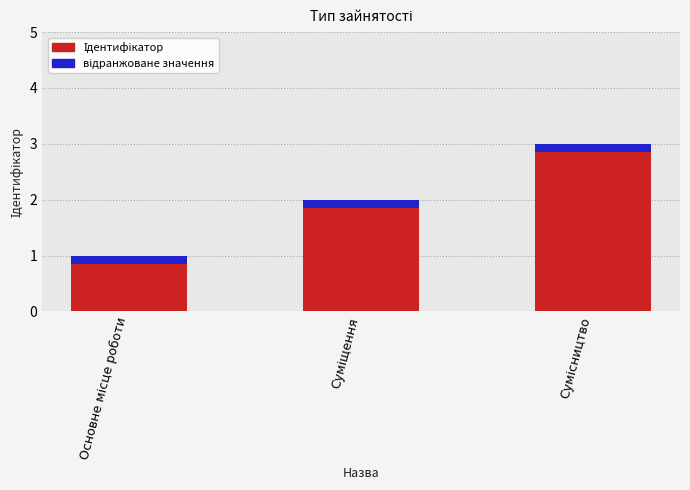

What is the smallest value displayed?

1